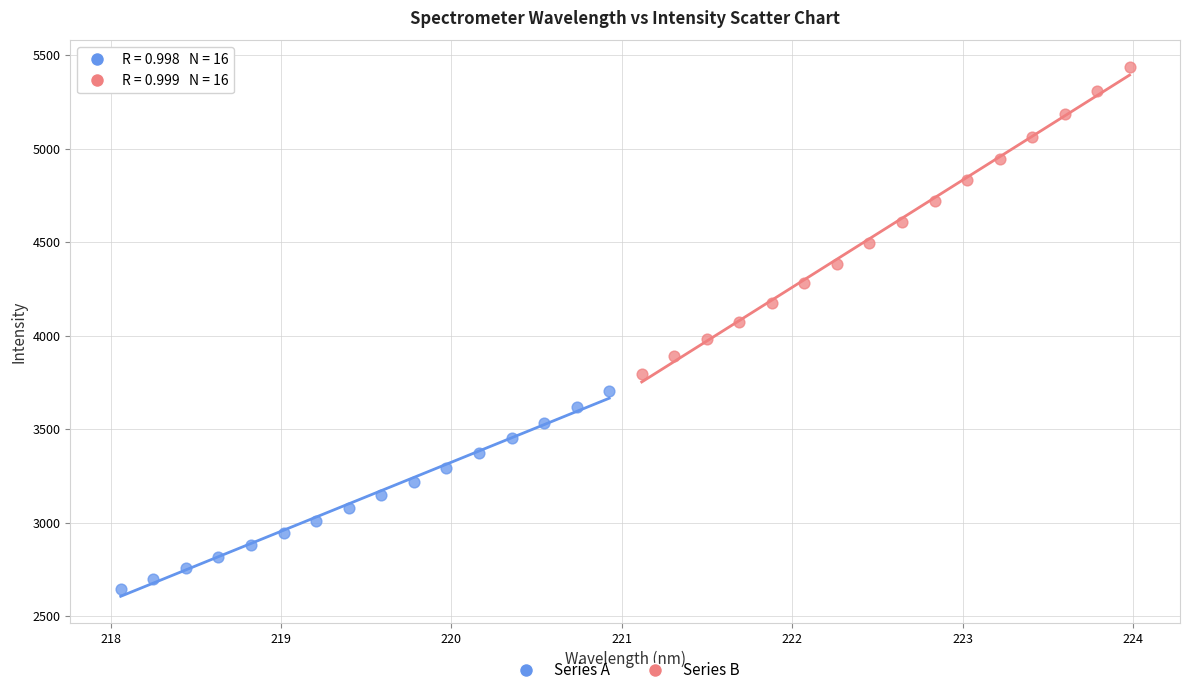

Which series reaches the minimum Y coordinate?

Series A